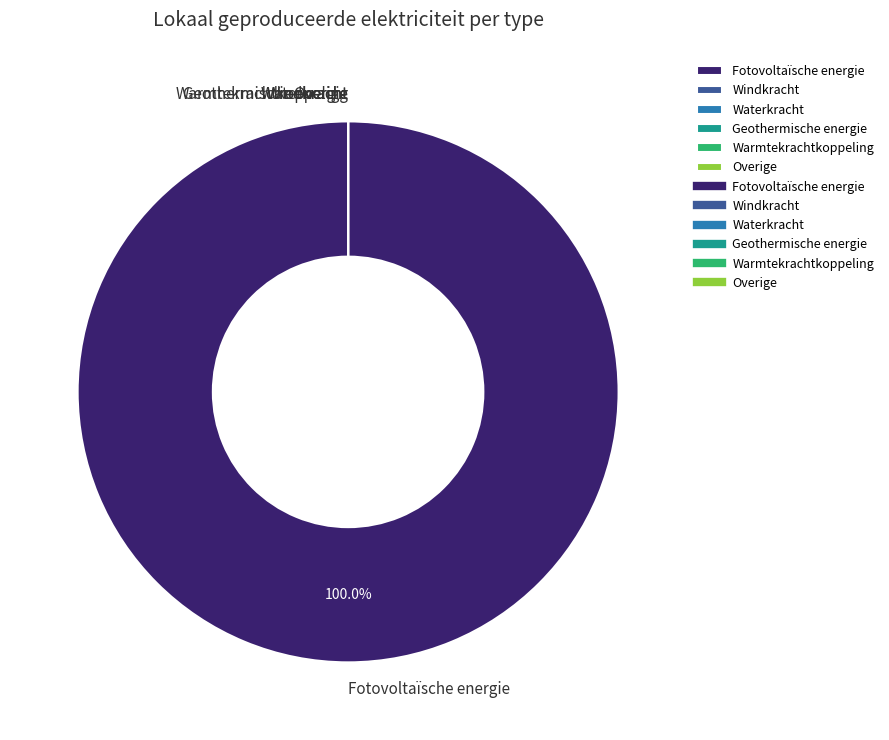

To the nearest percent, what is the difference between the largest and smallest slice percentages?

100%